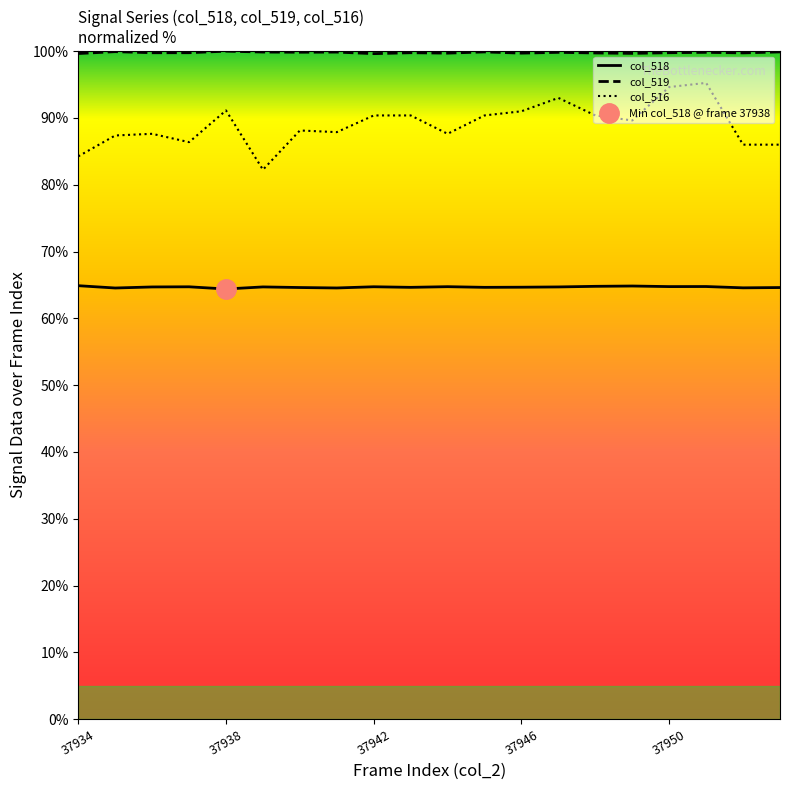

What is the difference between the maximum and second lowest values in the col_518 series?

0.3